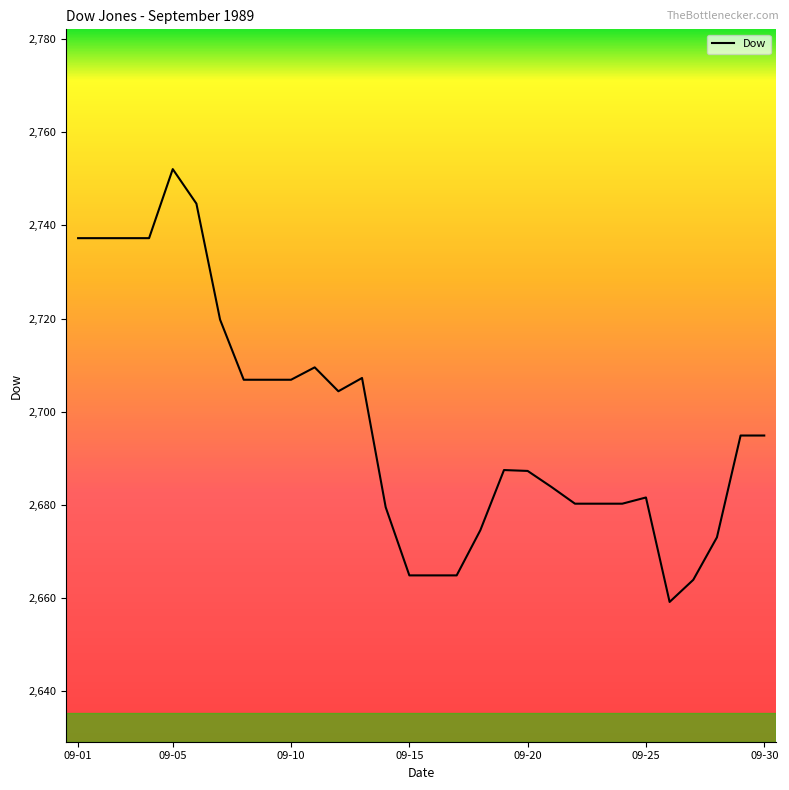

What is the difference between the maximum and minimum values?

92.9